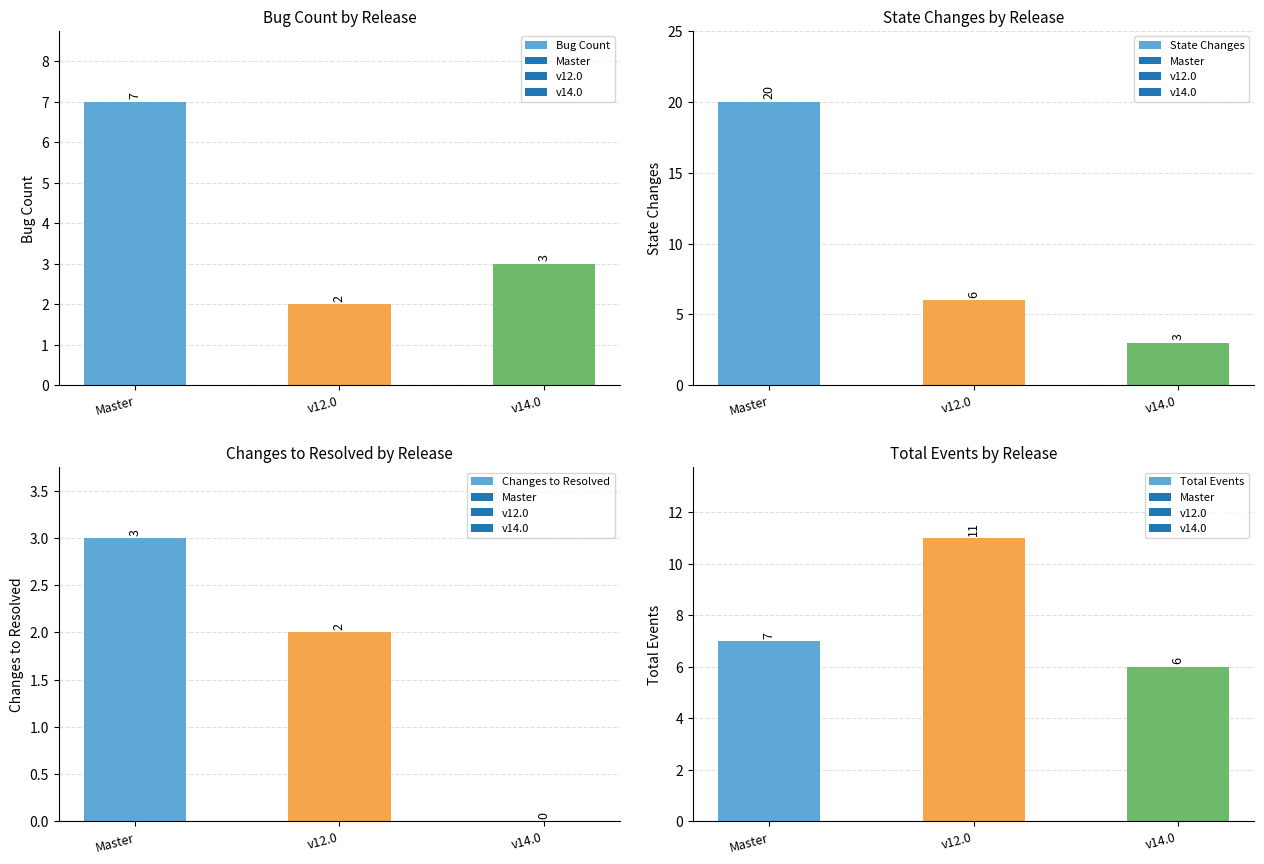

Which series has the largest total across all categories?

State Changes